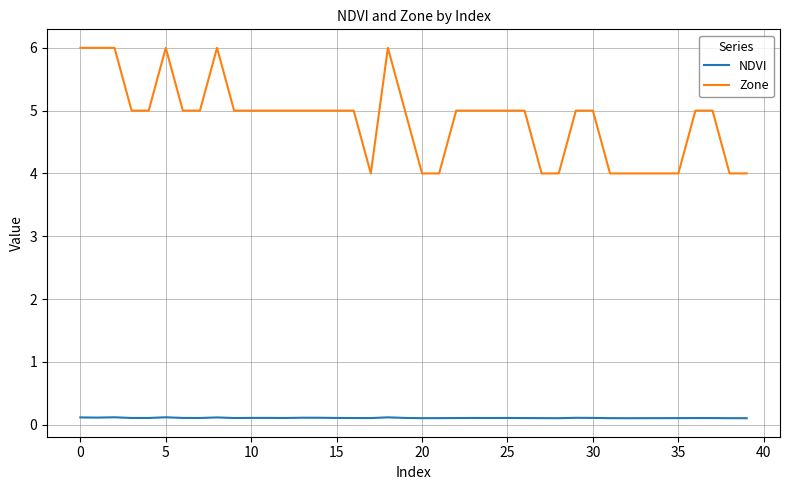

True or false: NDVI and Zone intersect in this chart.

False